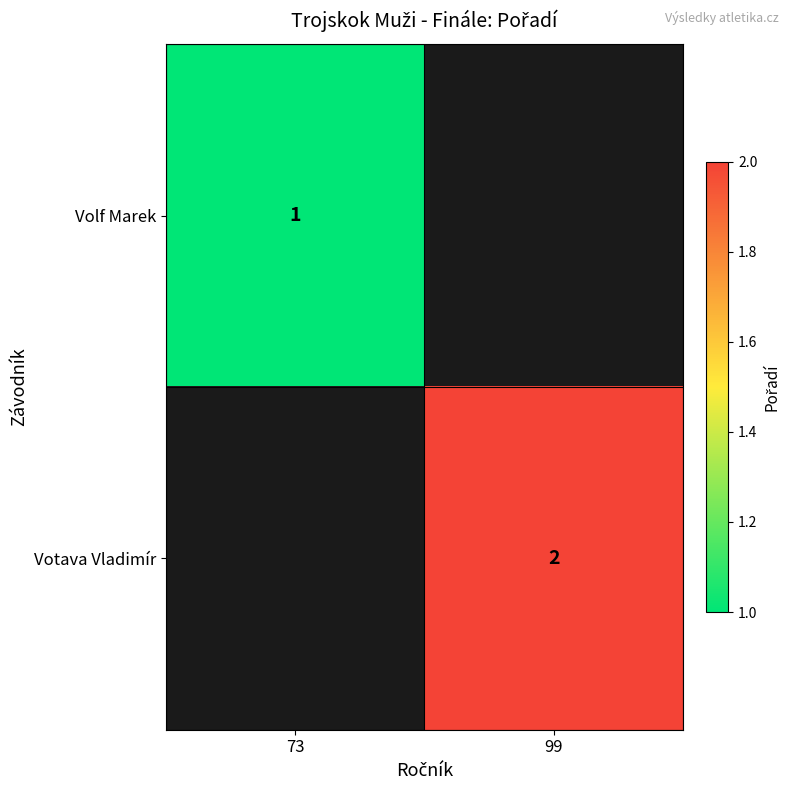

True or false: Votava Vladimír has a value of 2 at 99.

True